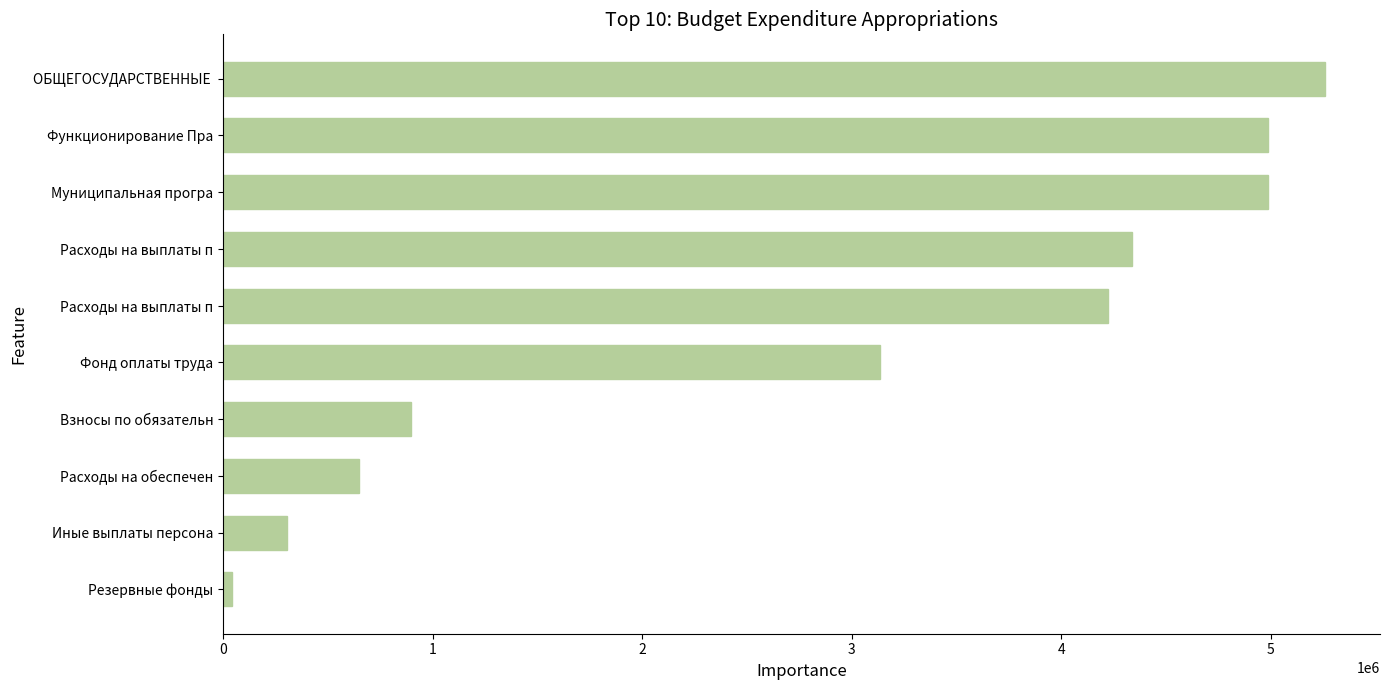

Which label corresponds to the largest value in the chart?

ОБЩЕГОСУДАРСТВЕННЫЕ 